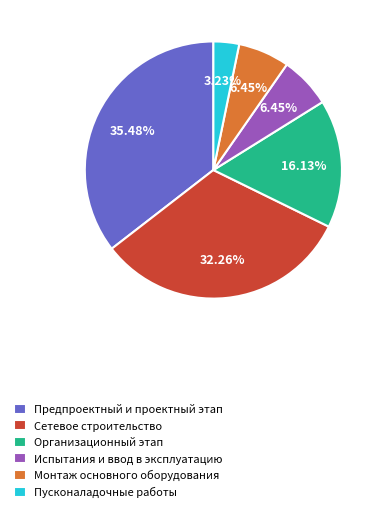

How many segments does this pie chart have?

6